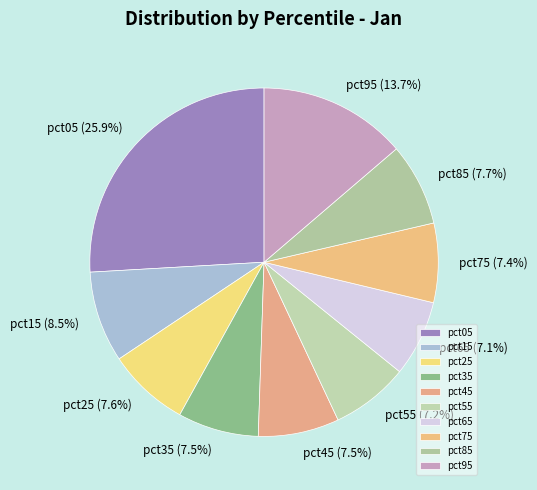

What is the ratio of the value at pct45 to the value at pct95?

0.5